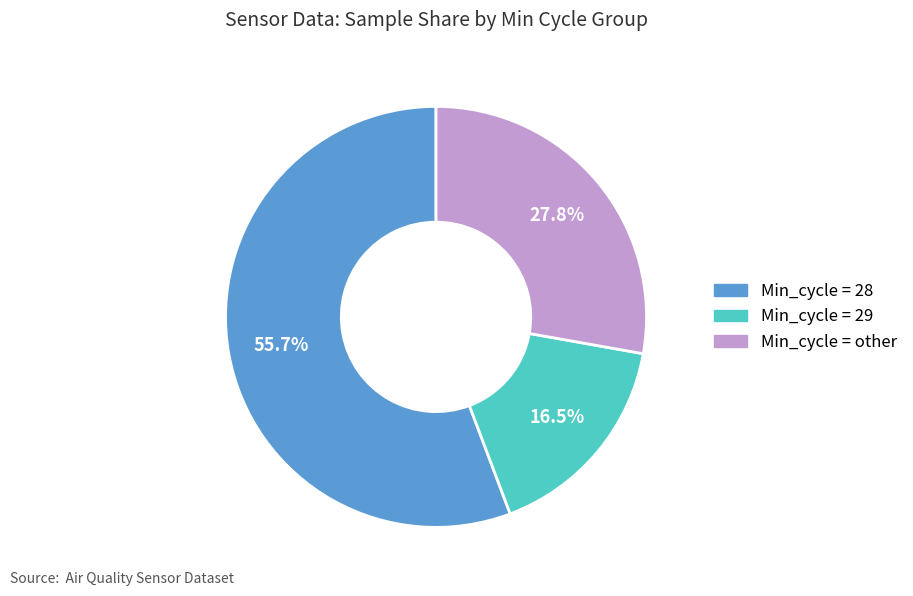

Is there a majority slice in this chart?

Yes